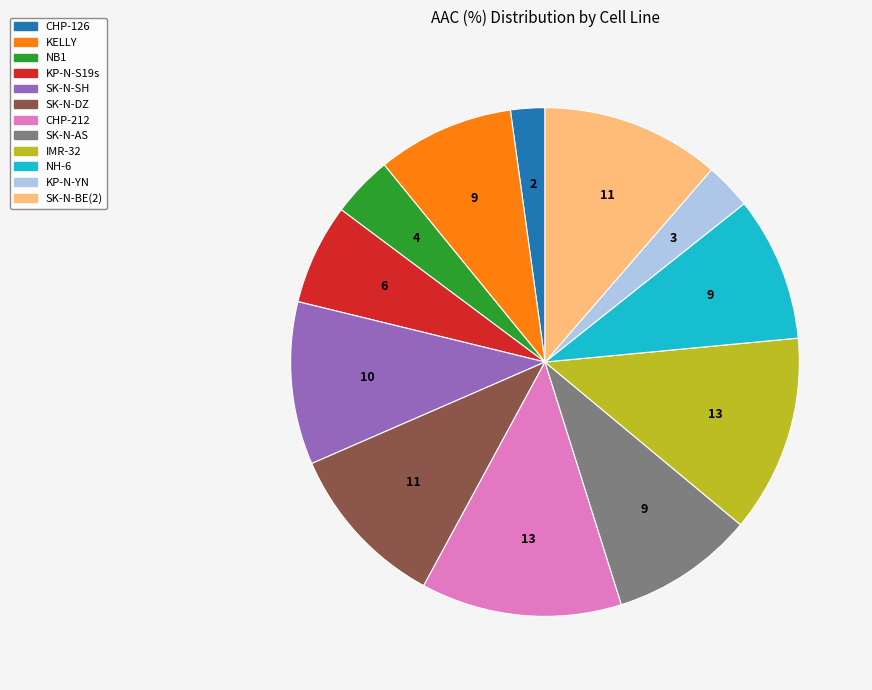

Do NH-6 and KP-N-S19s together represent more than half of the pie?

No